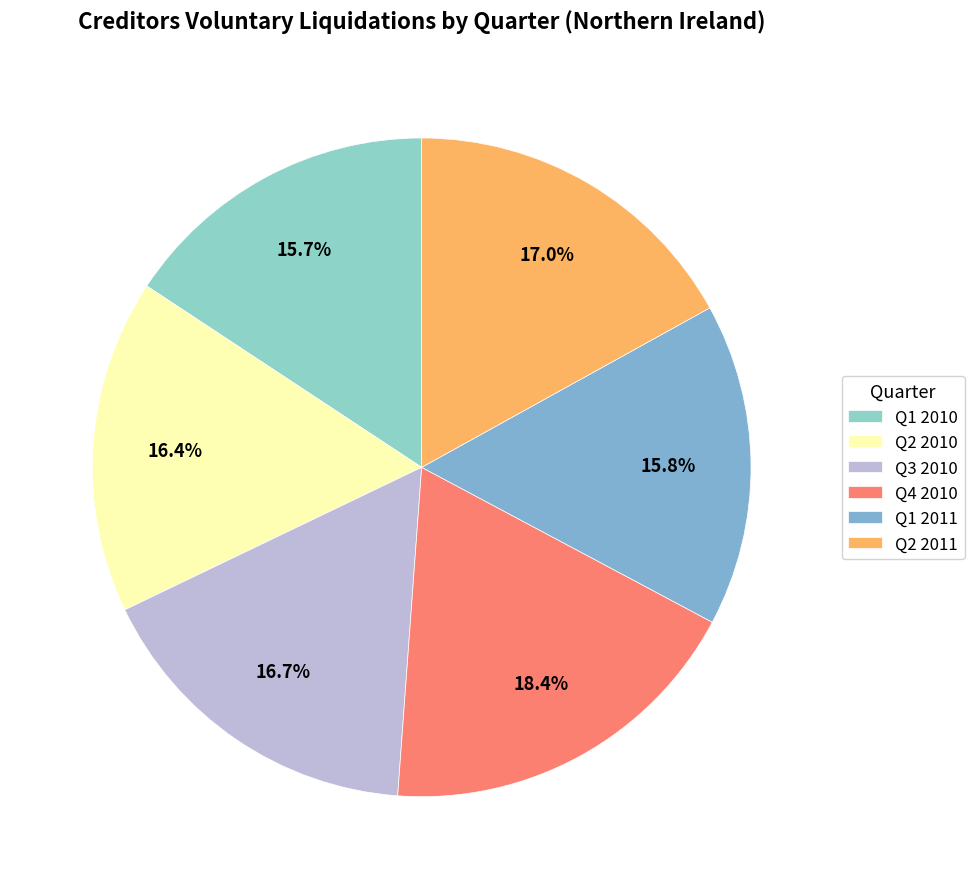

To the nearest percent, what is the combined percentage of Q4 2010 and Q3 2010?

35%